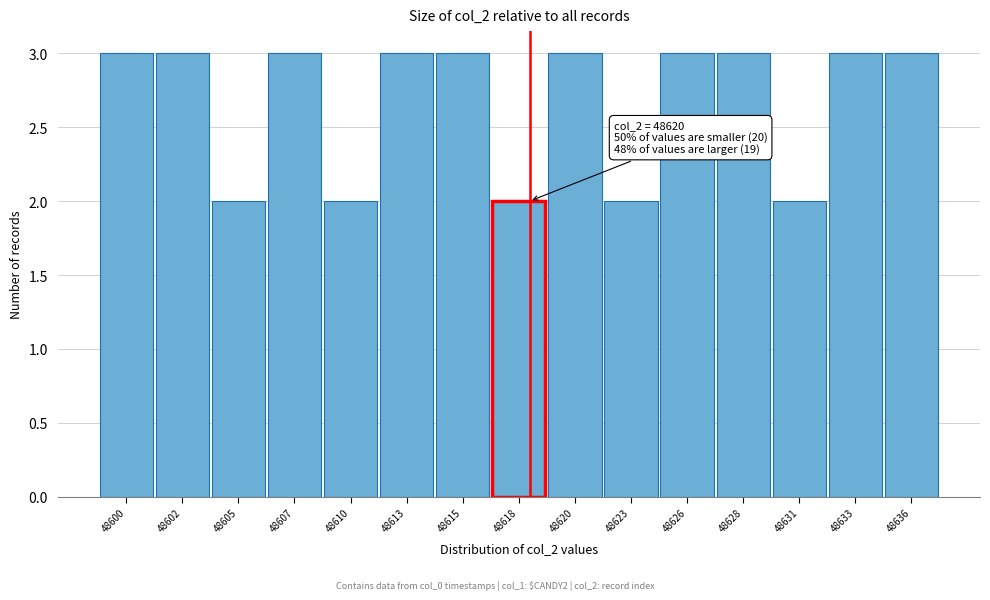

Reading right to left, list all the values displayed in this chart.

48636=3	48633=3	48631=2	48628=3	48626=3	48623=2	48620=3	48618=2	48615=3	48613=3	48610=2	48607=3	48605=2	48602=3	48600=3